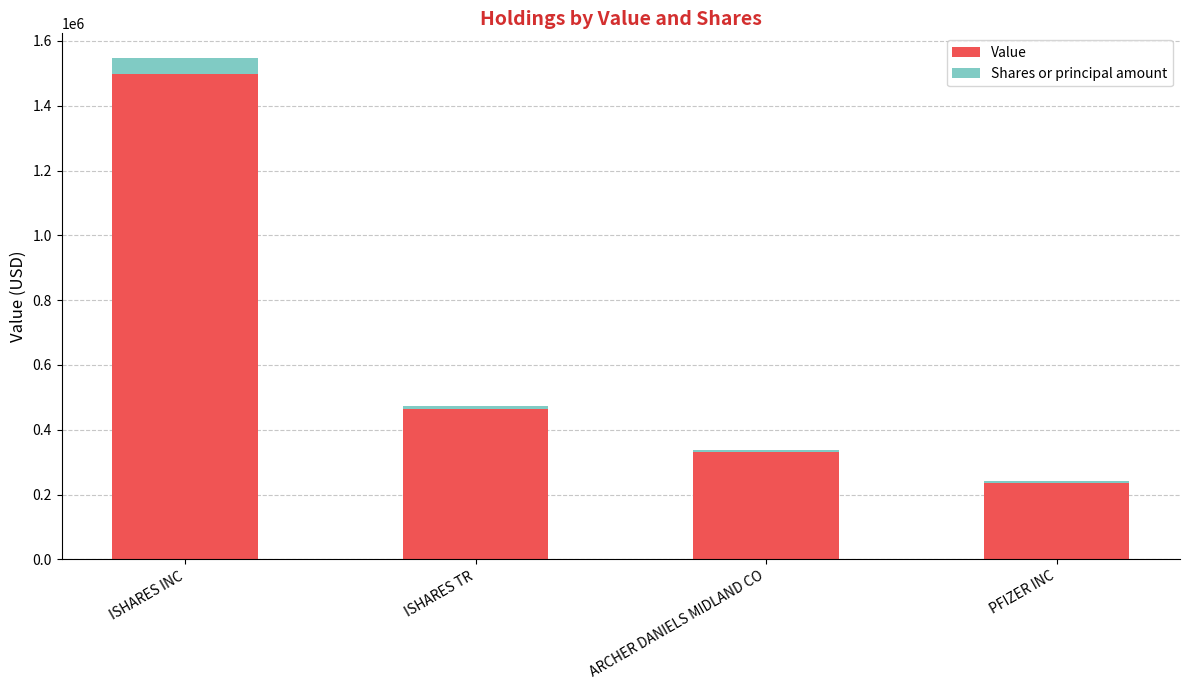

At which category is the sum across all series the highest?

ISHARES INC